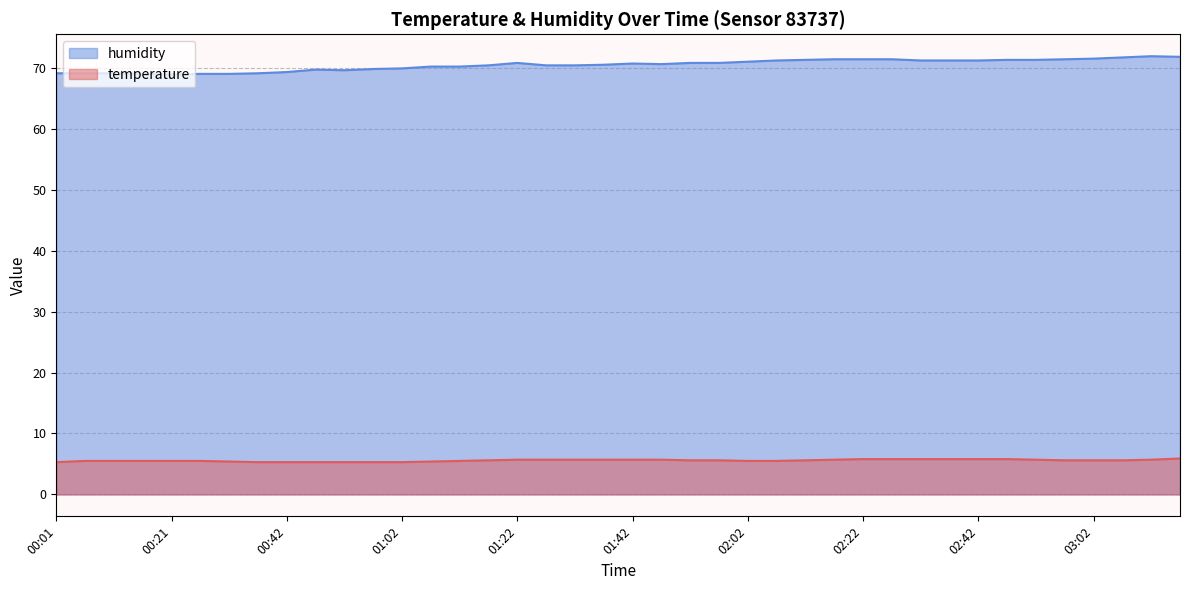

True or false: humidity has more than 1 points higher than both neighbors.

True